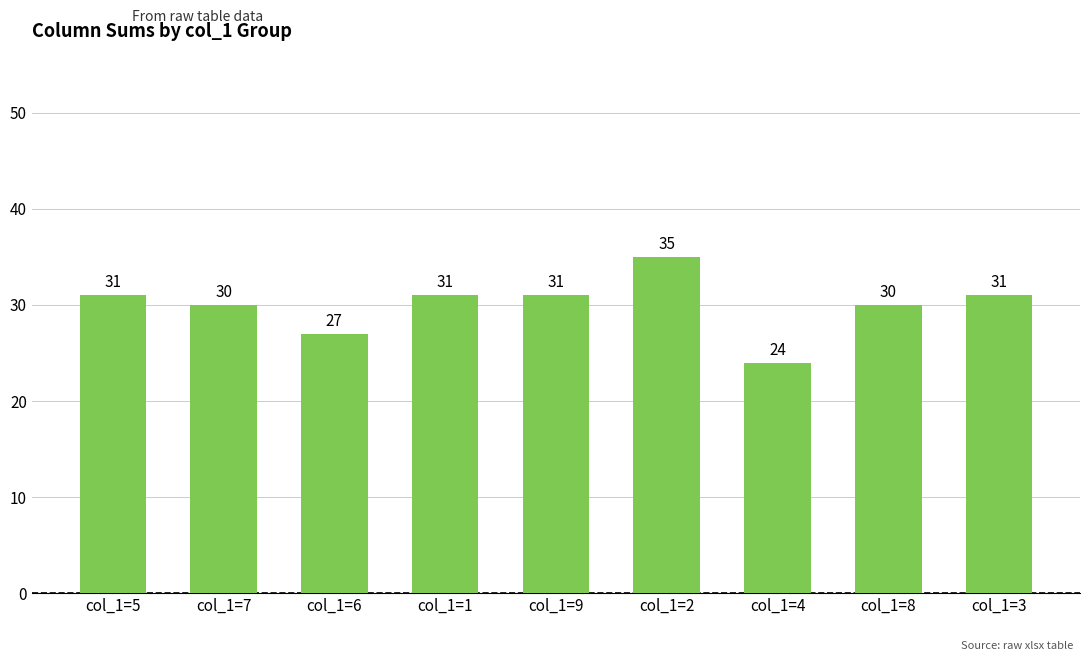

Reading right to left, what are all the values shown in this chart?

col_1=3=31	col_1=8=30	col_1=4=24	col_1=2=35	col_1=9=31	col_1=1=31	col_1=6=27	col_1=7=30	col_1=5=31